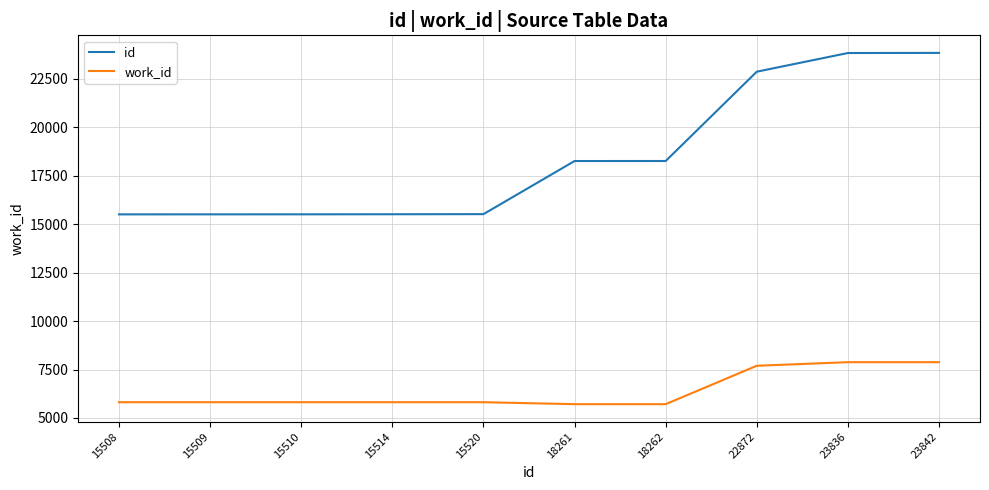

Which series has the largest total across all categories?

id